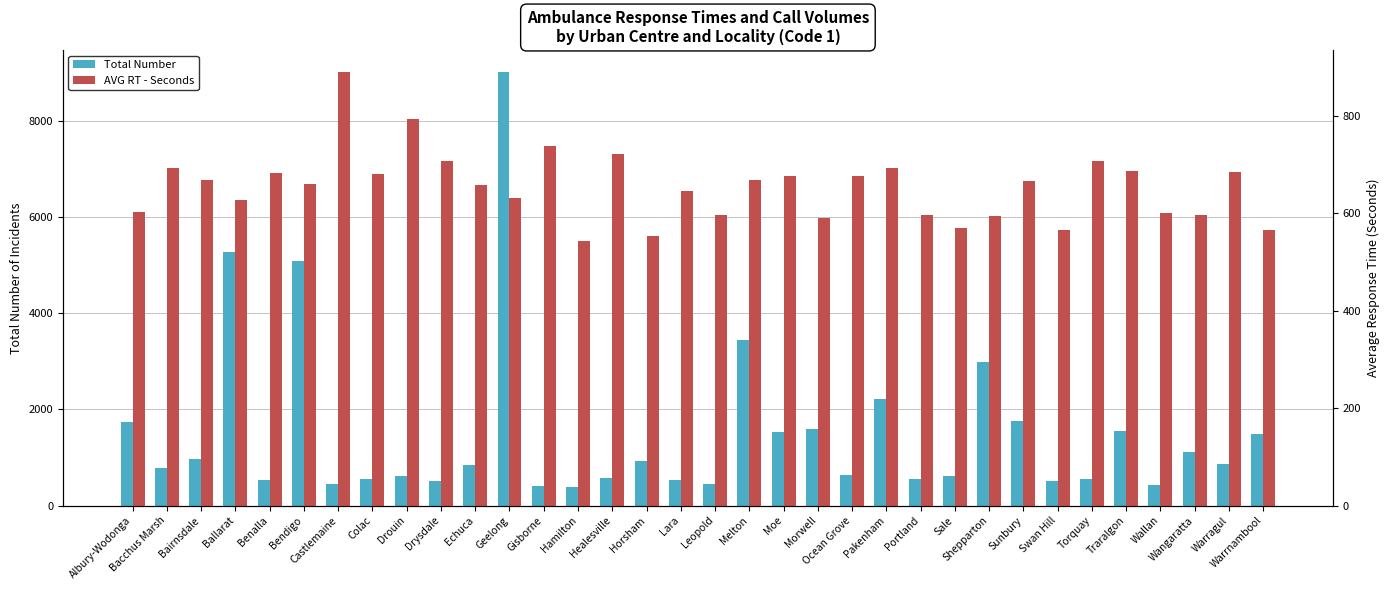

What is the minimum value shown in the chart?

379